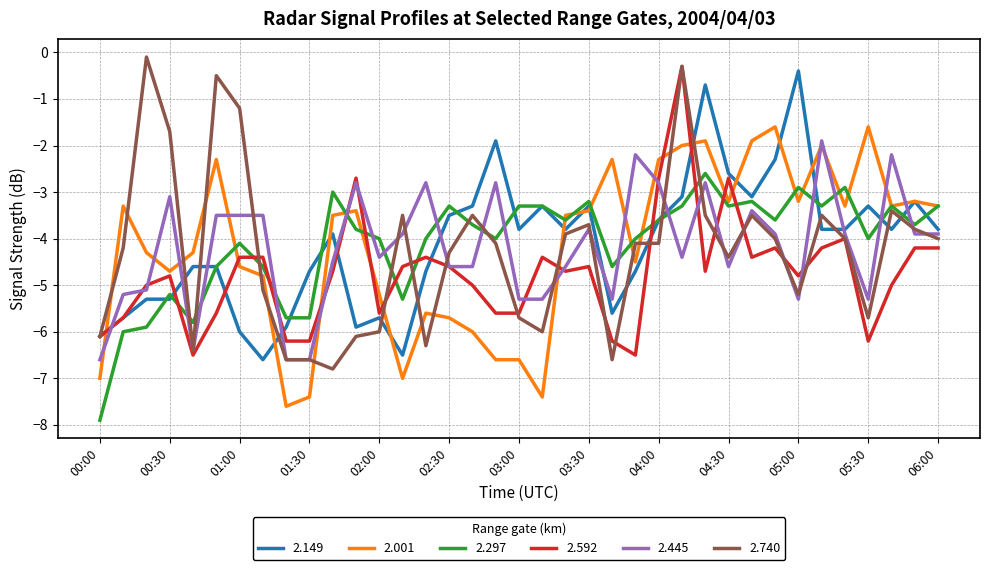

Which series has the widest spread of values?

2.740